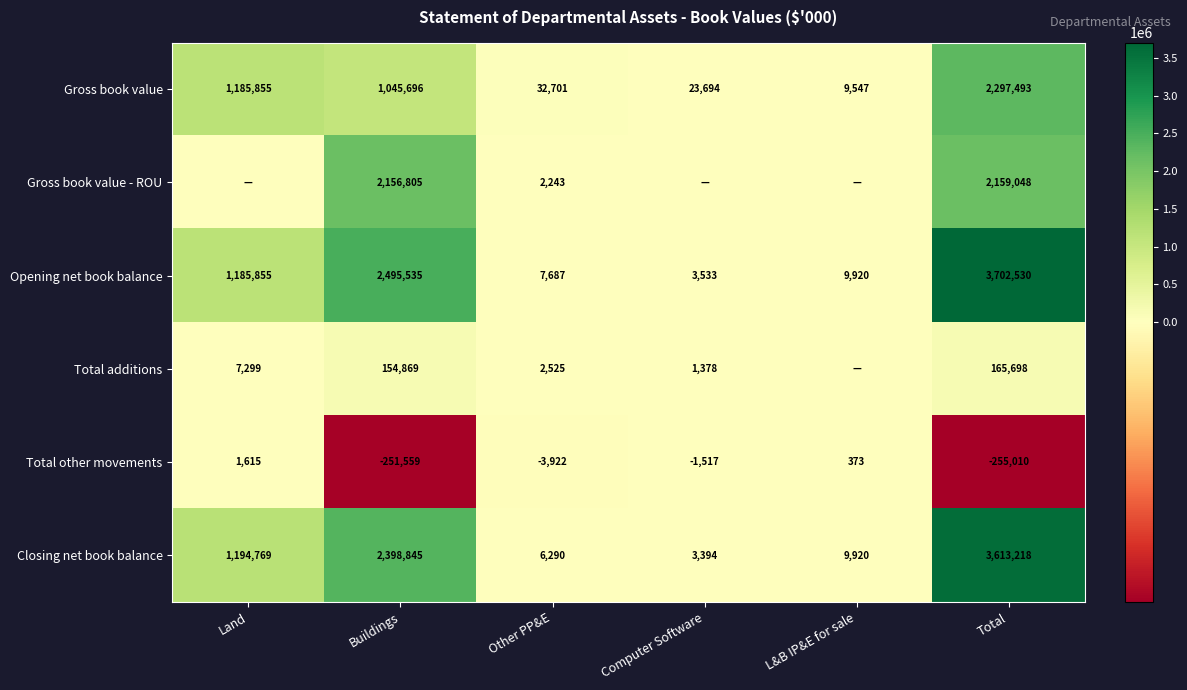

True or false: Closing net book balance has a value of 1755413 at Land.

False